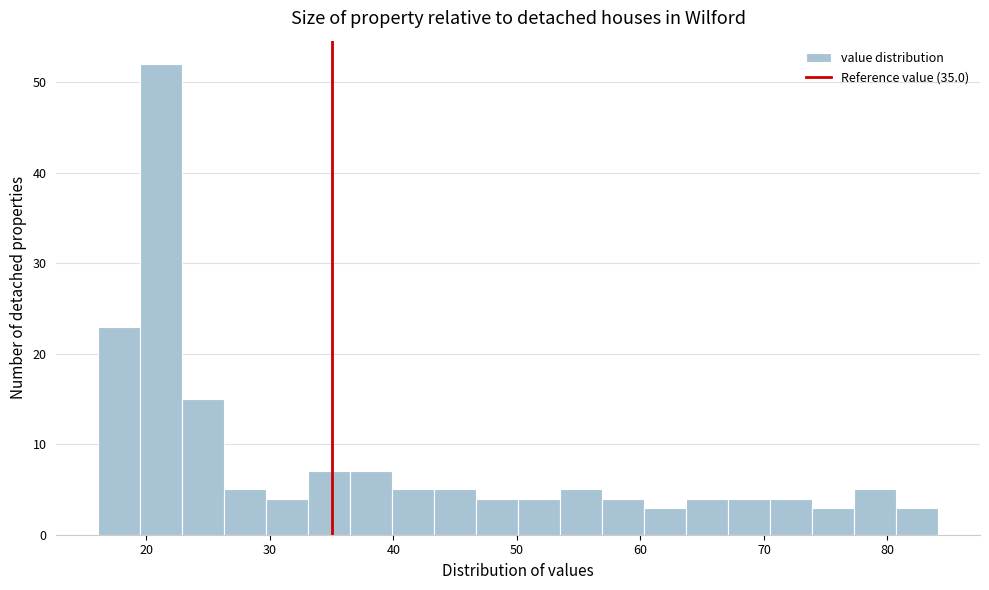

Around what value on the x-axis is the tallest bar? Give the approximate position of its centre, as read against the axis.

21